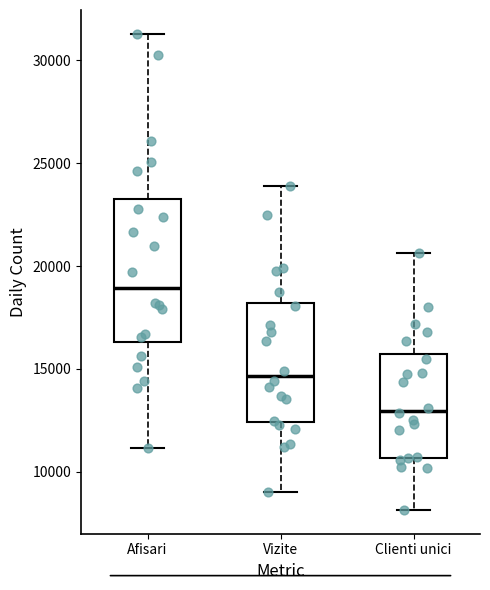

Where is the upper edge of the box for Vizite on the y-axis? The values are not printed on the chart, so give them approximately, as read against the axis.

18000